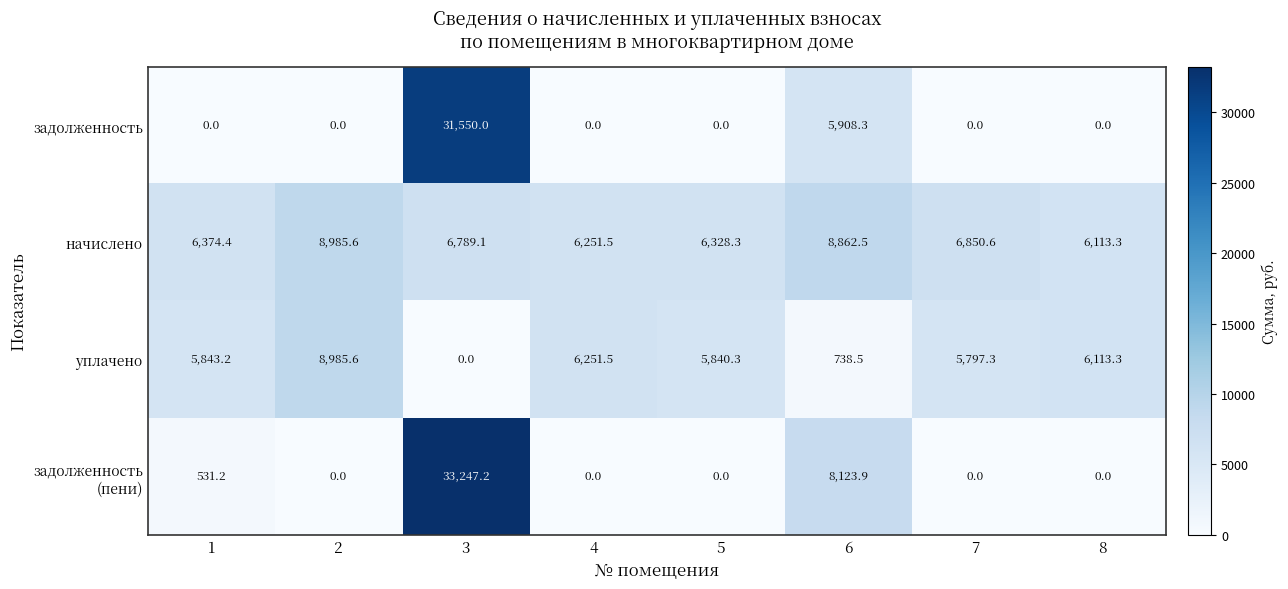

At which category is the sum across all series the highest?

3